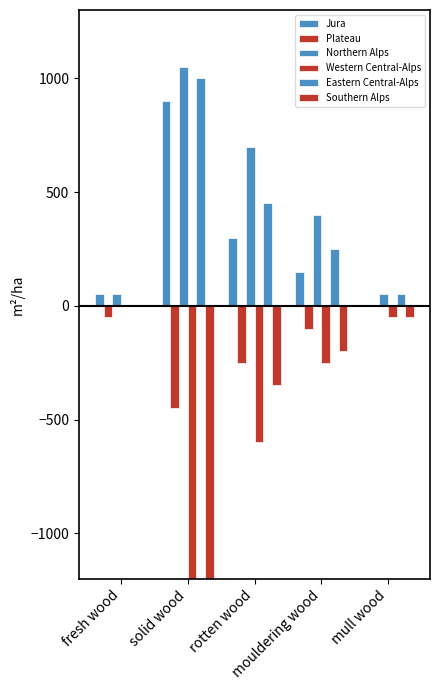

What is the sum of all Plateau values?

-850